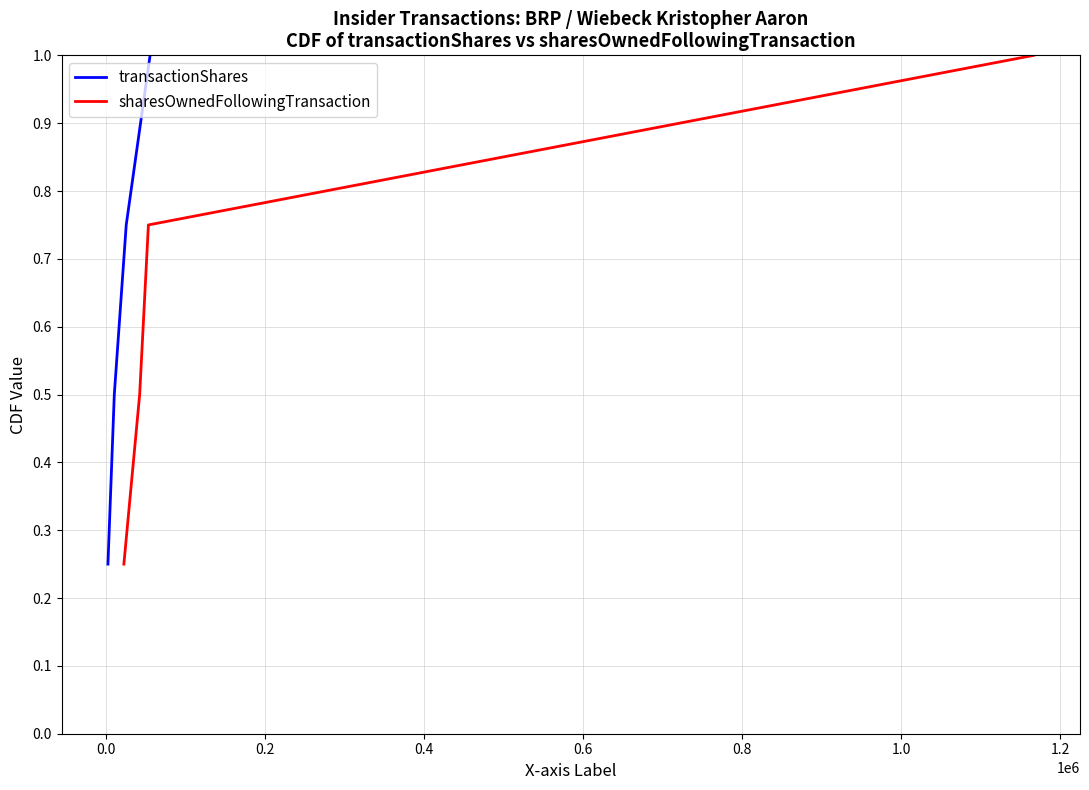

True or false: sharesOwnedFollowingTransaction has more than 2 points higher than both neighbors.

False